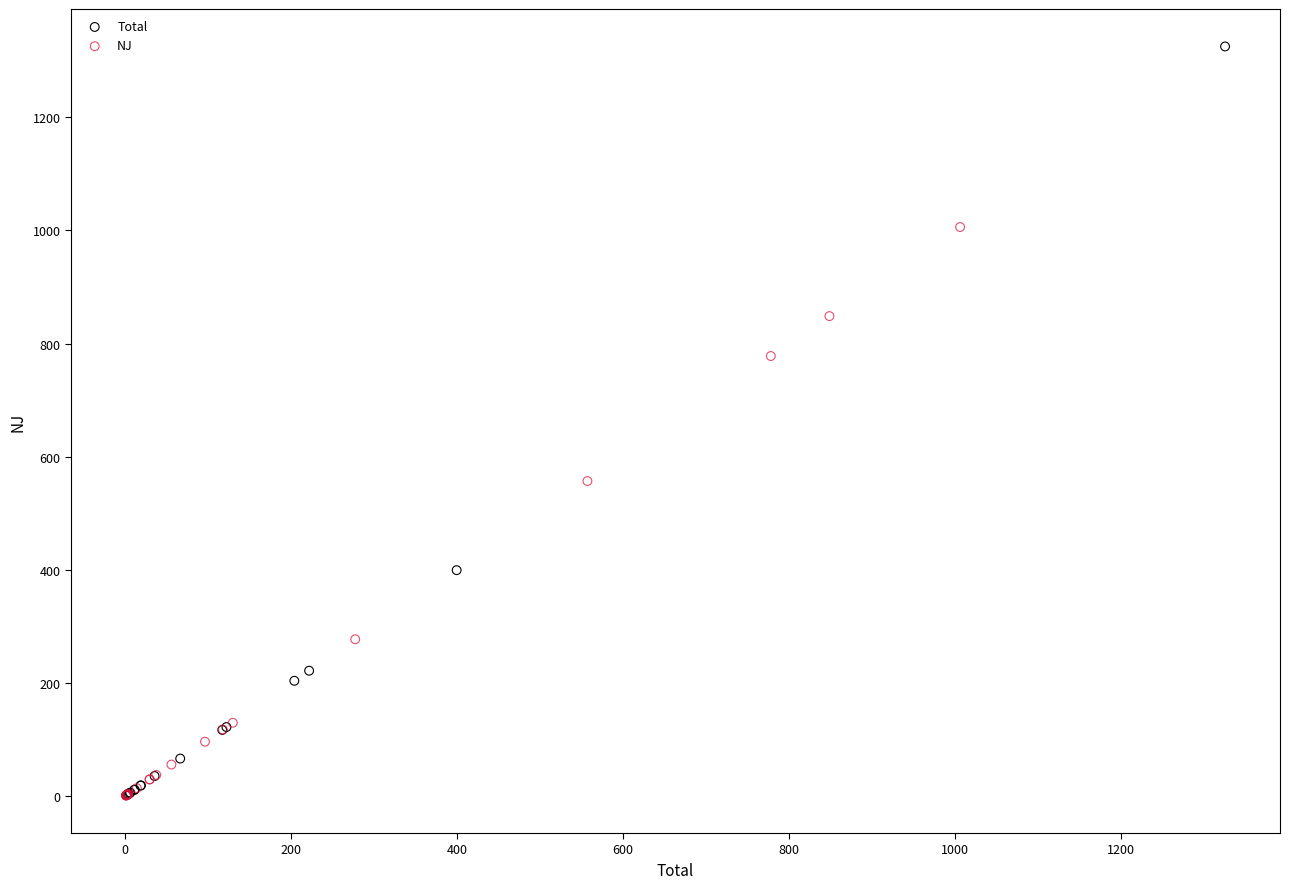

Which series reaches the maximum Y coordinate?

Total